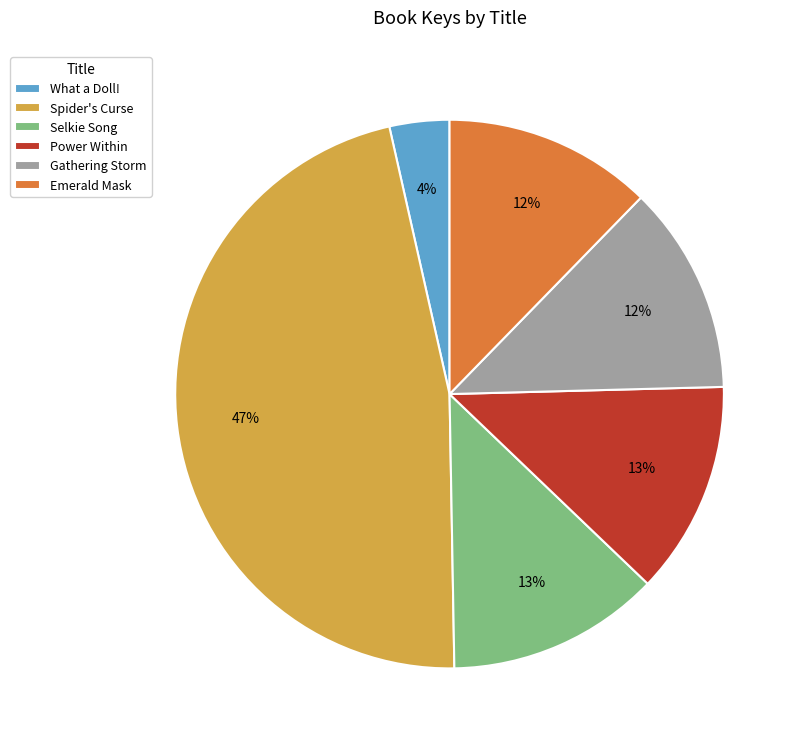

Is there a majority slice in this chart?

No